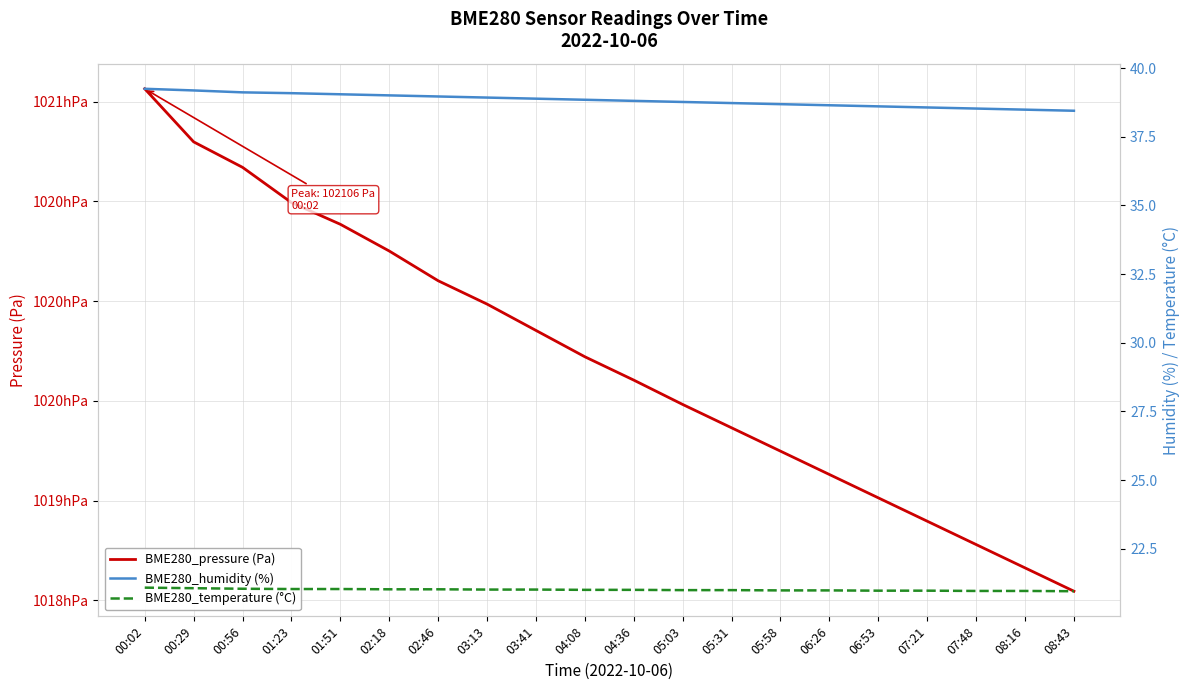

What is the label of the 13th point from the left?

05:31